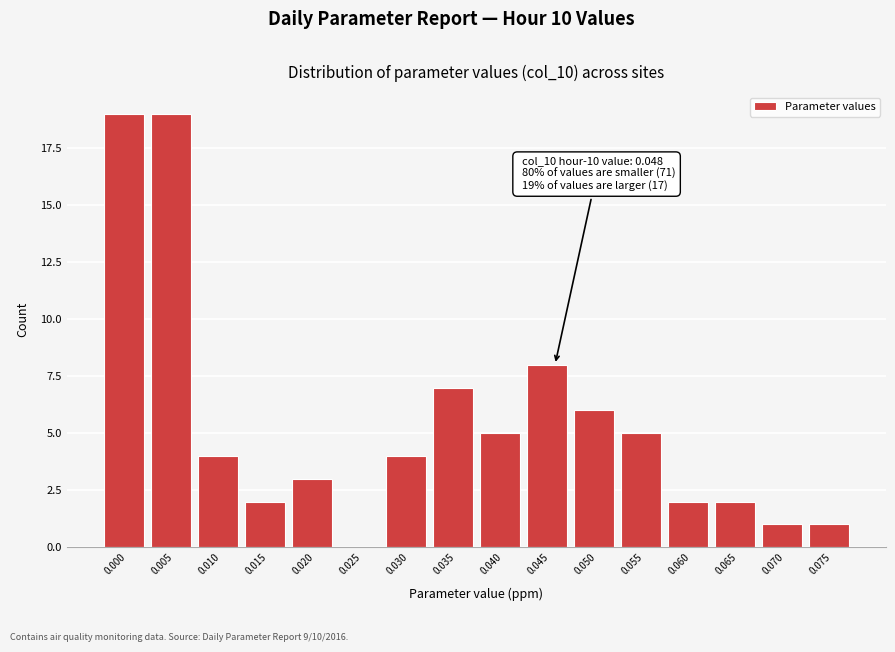

Reading left to right, what are all the values shown in this chart?

0.000=19	0.005=19	0.010=4	0.015=2	0.020=3	0.025=0	0.030=4	0.035=7	0.040=5	0.045=8	0.050=6	0.055=5	0.060=2	0.065=2	0.070=1	0.075=1